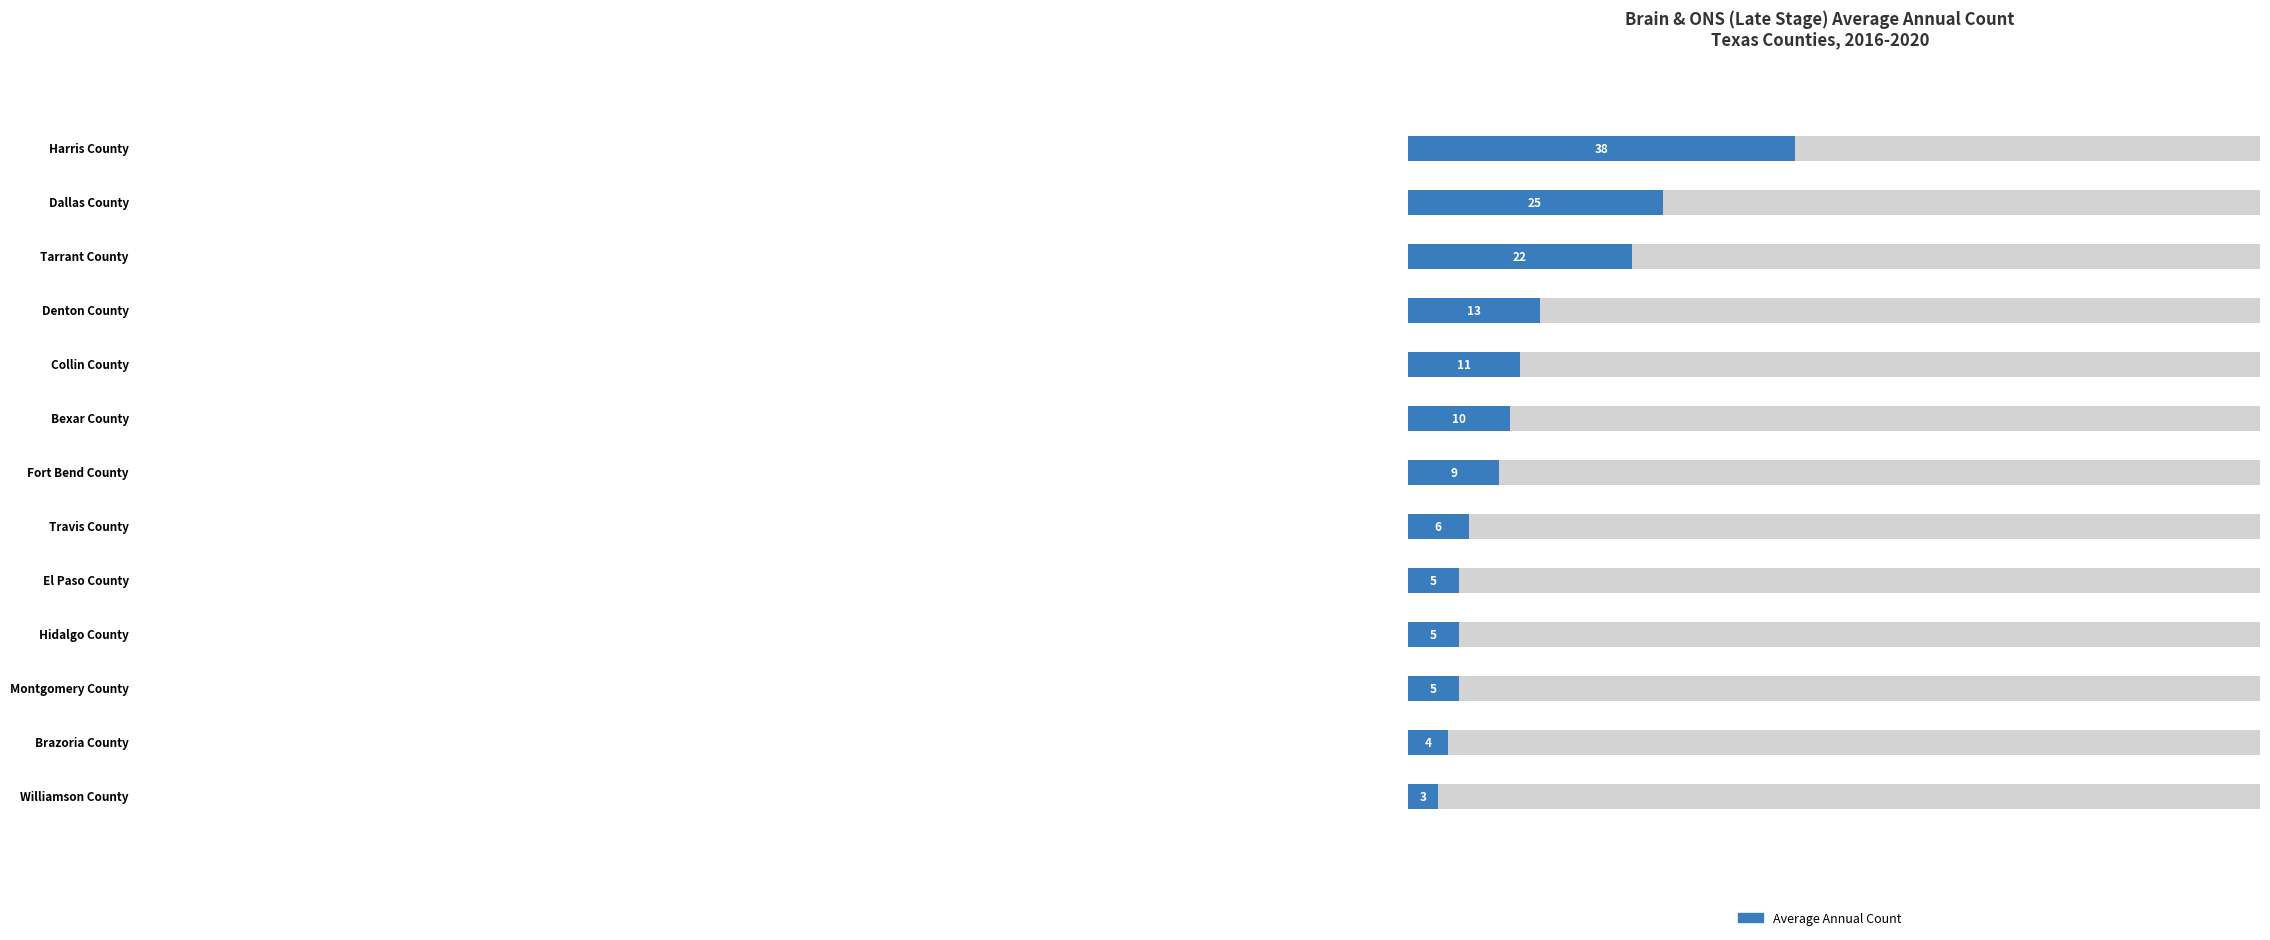

Rank the categories by value from lowest to highest.

Williamson County, Brazoria County, El Paso County, Hidalgo County, Montgomery County, Travis County, Fort Bend County, Bexar County, Collin County, Denton County, Tarrant County, Dallas County, Harris County